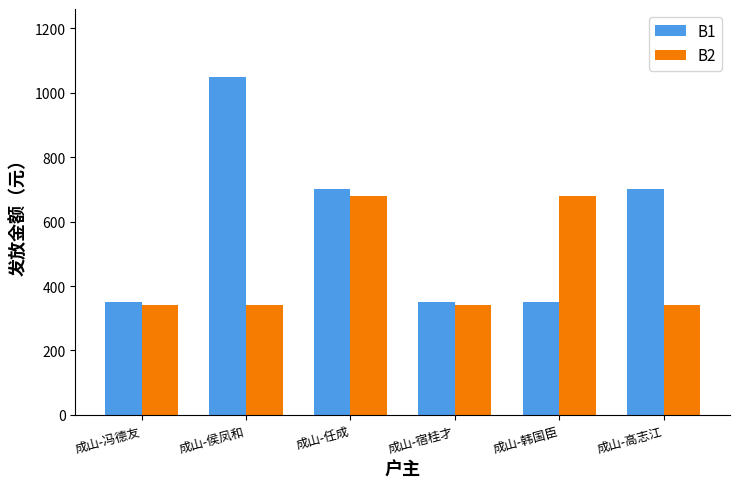

Is it true that B2 equals 340 at 成山-高志江?

True